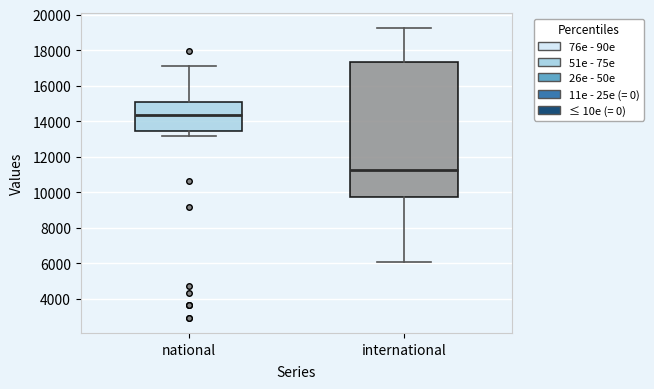

Which box is the tallest, from its lower edge to its upper edge?

international